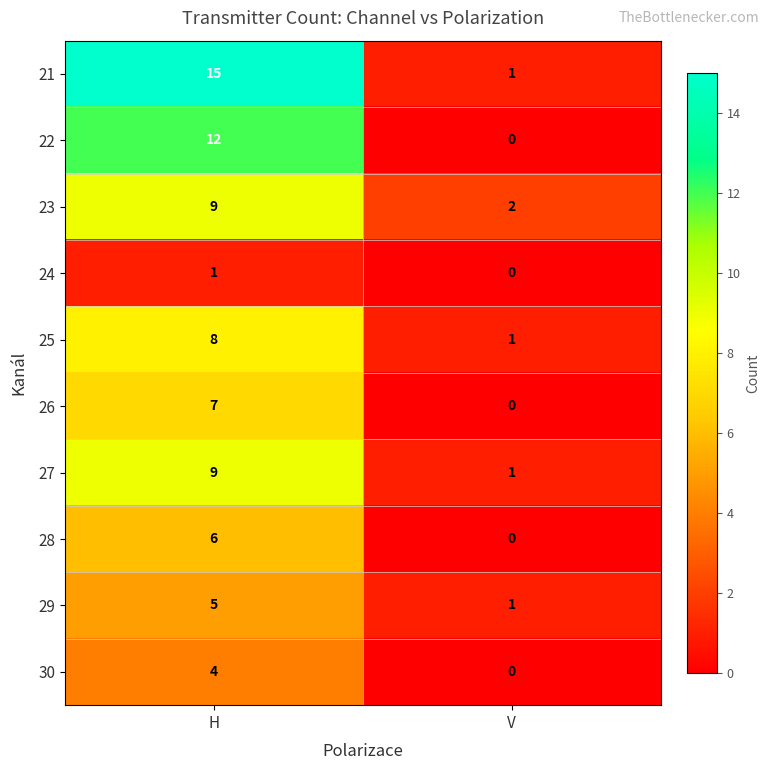

What is the difference between the 28 values at V and H?

6